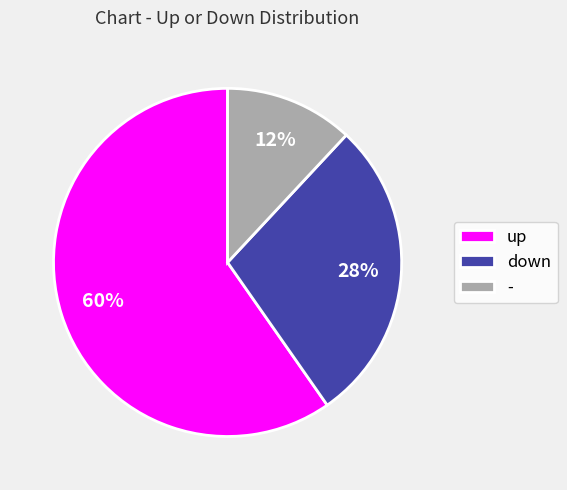

To the nearest percent, what is the difference between the - and down slice percentages?

16%